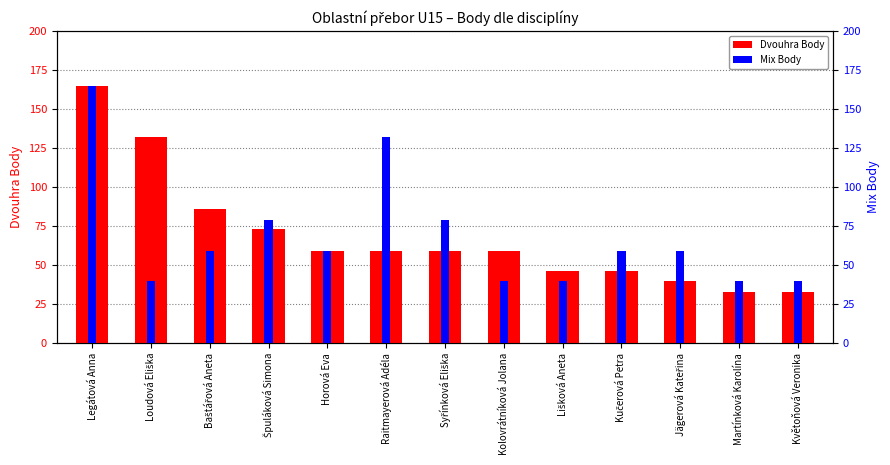

What is the total value across all series at Špuláková Simona?

152